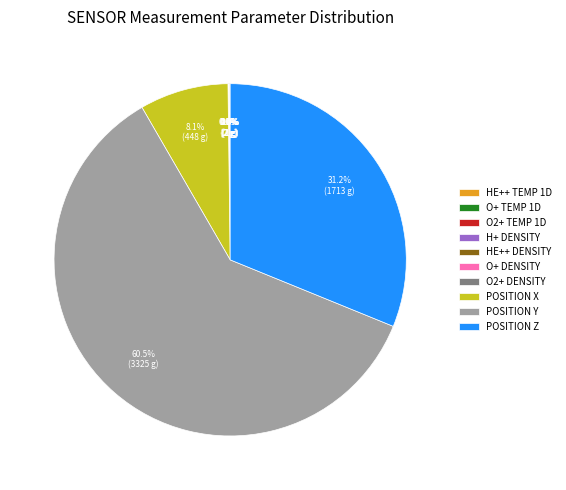

Which category accounts for the majority?

POSITION Y